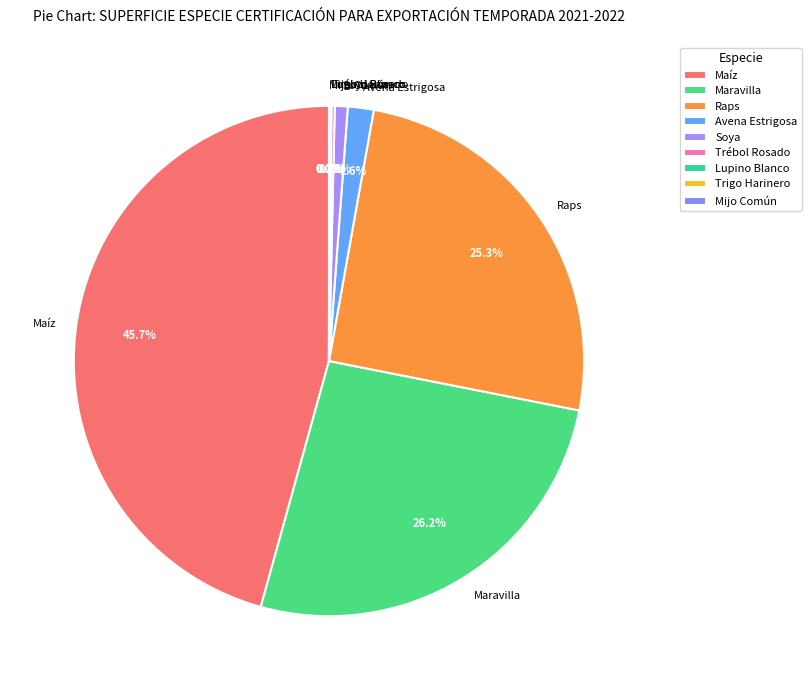

Is Maravilla the majority of the pie?

No